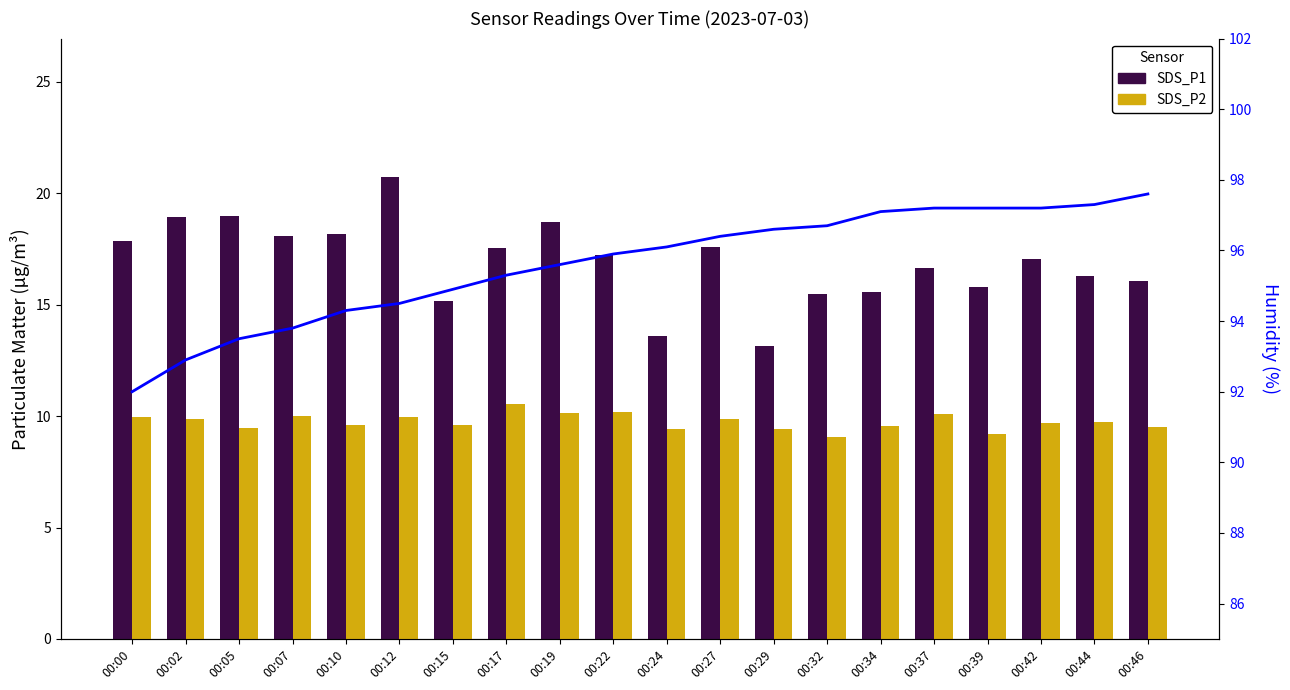

True or false: SDS_P1 has a value of 3.8 at 00:07.

False